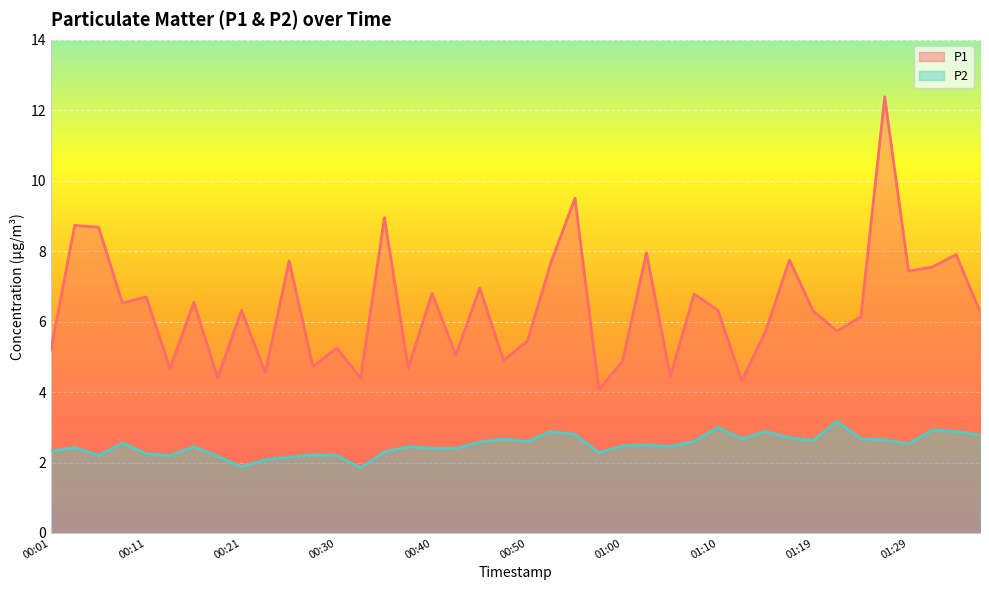

True or false: P1 and P2 intersect in this chart.

False